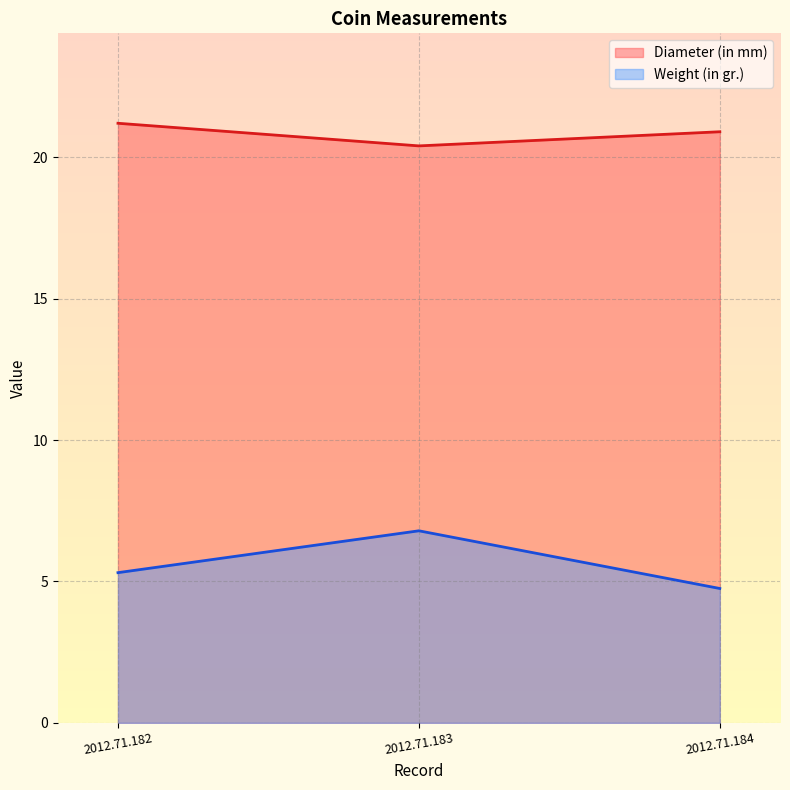

What is the difference between the maximum and minimum values in the Weight (in gr.) series?

2.0